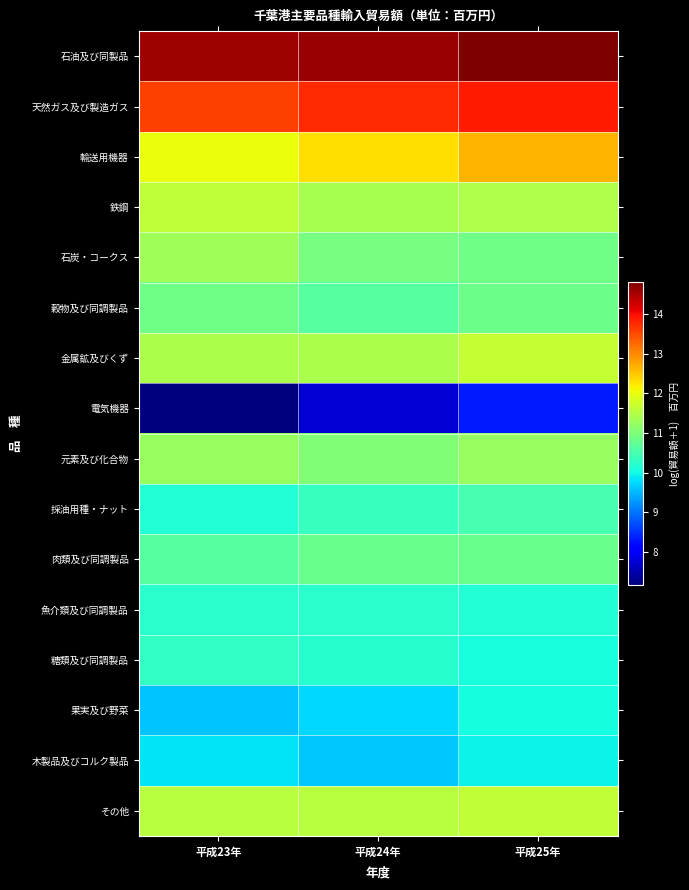

What is the maximum value shown in the chart?

14.8